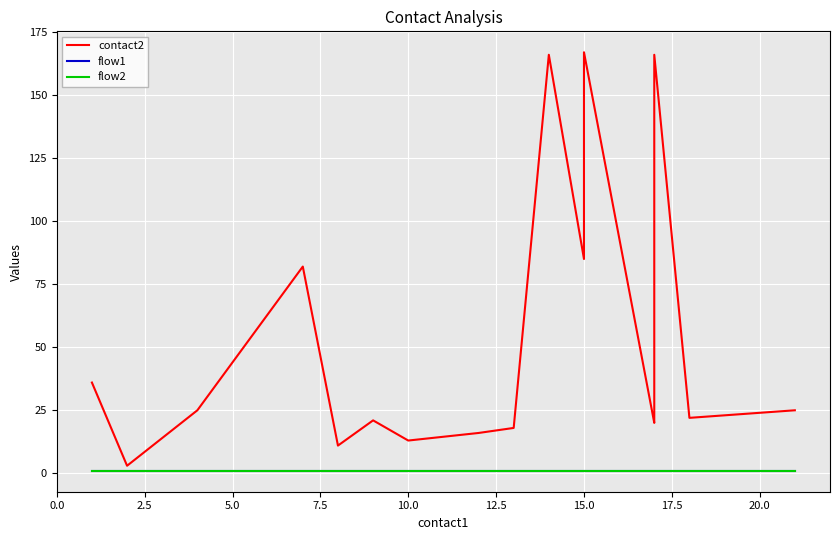

What is the difference between the maximum and minimum values in the contact2 series?

164